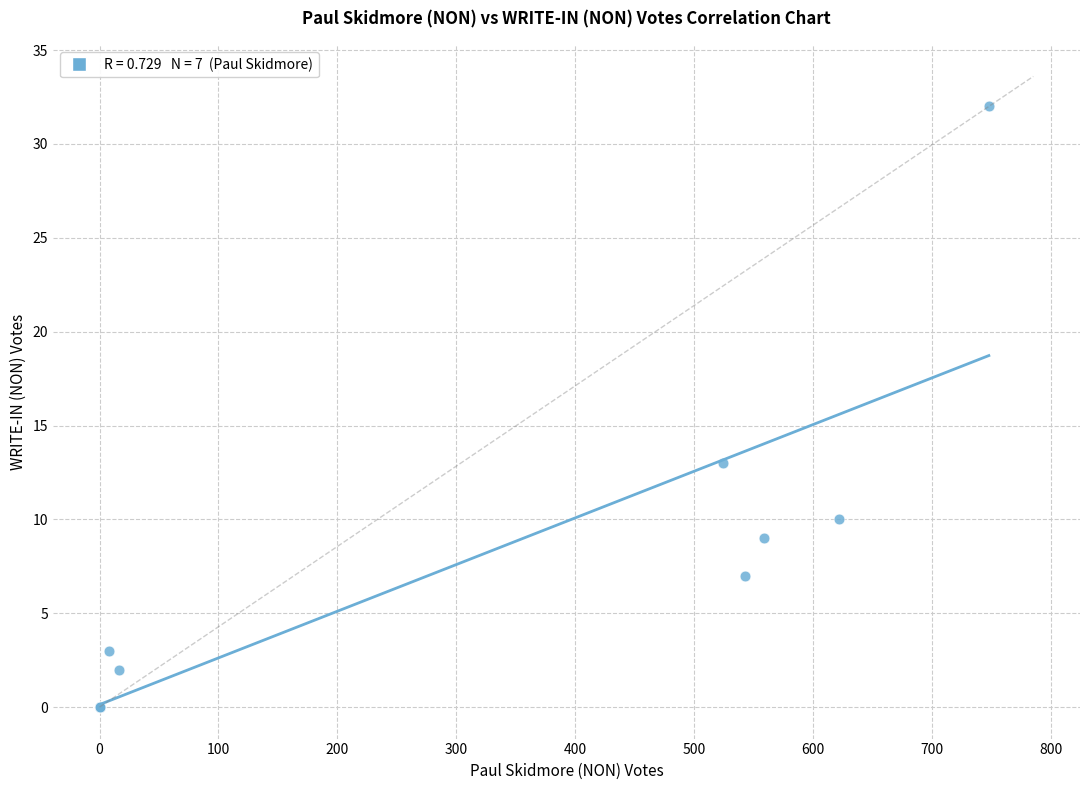

What Y value in the scatter plot is closest to 16?

13